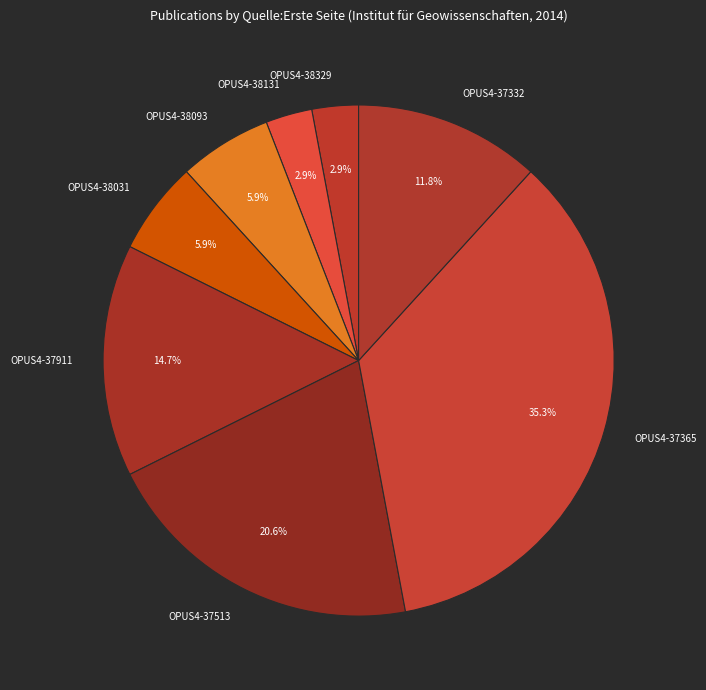

Which has a higher value, OPUS4-37911 or OPUS4-38093?

OPUS4-37911